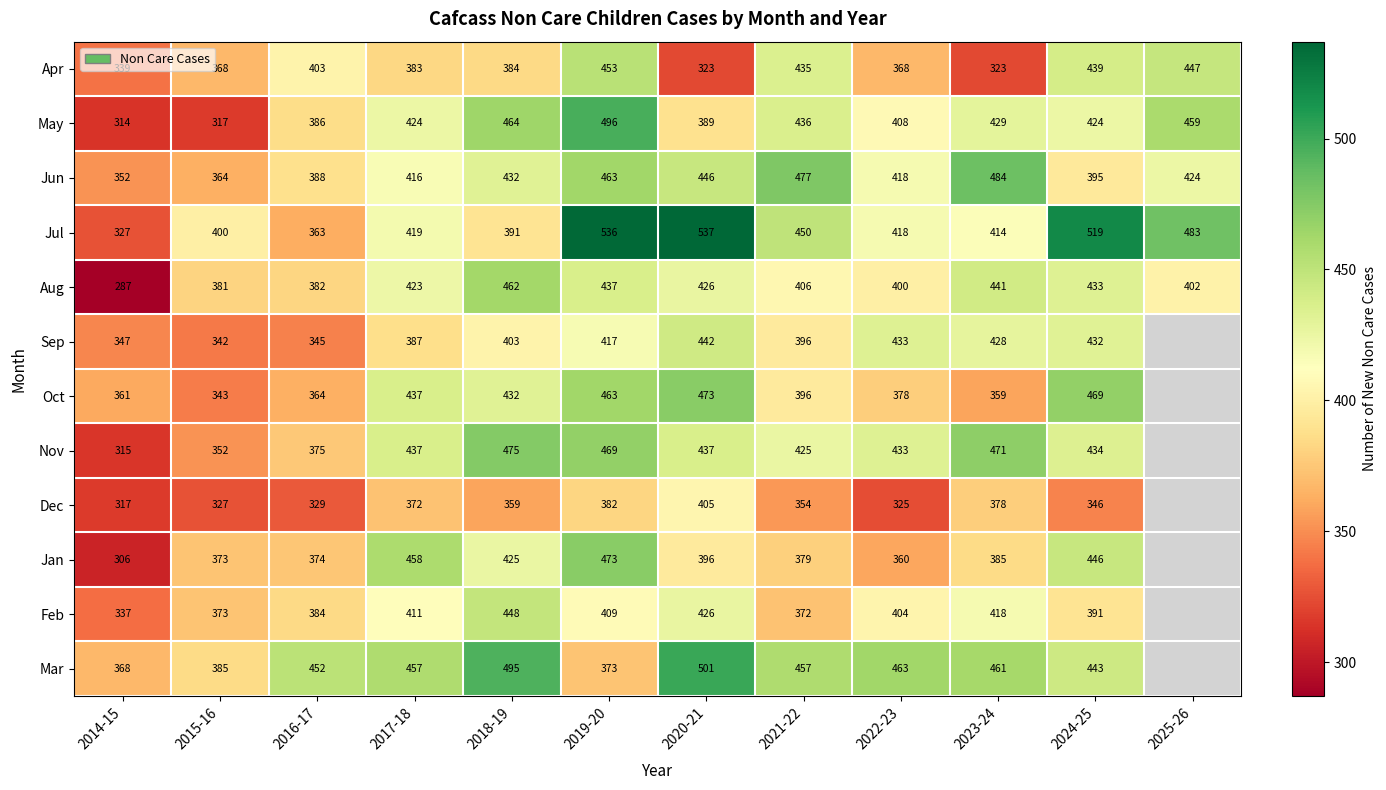

Which category has the lowest value across all series?

2014-15